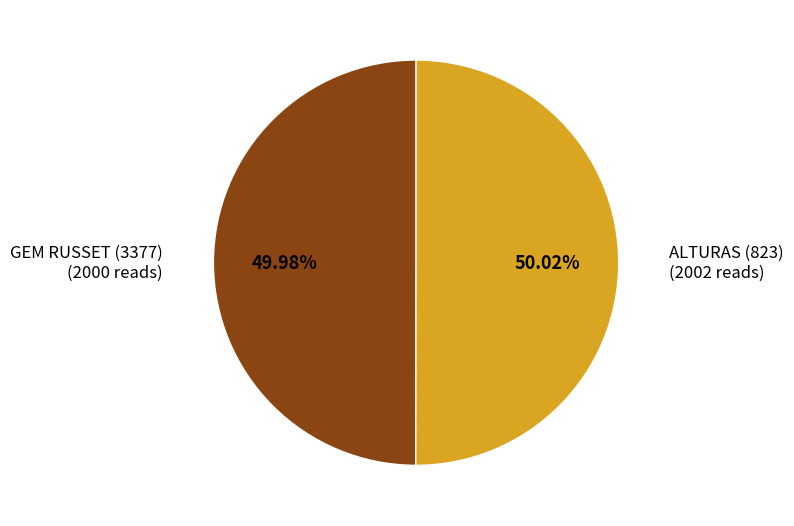

To the nearest percent, what is the average slice percentage?

50%